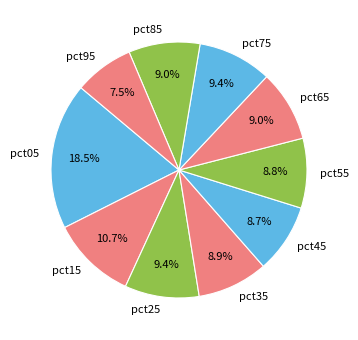

Which slice is the largest?

pct05